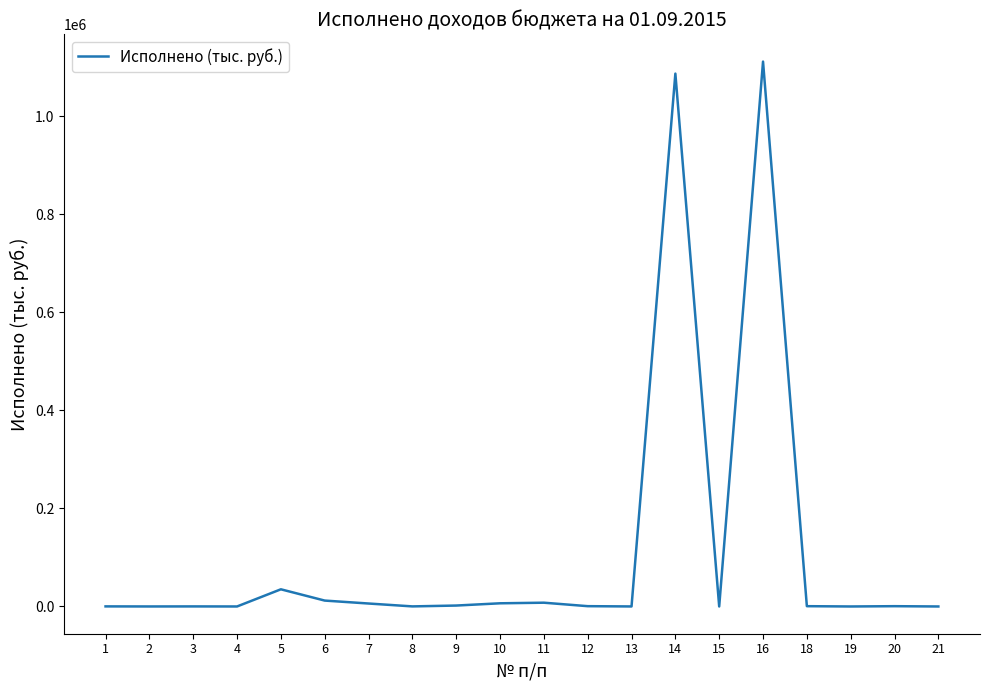

What is the greatest value displayed?

1111669.3